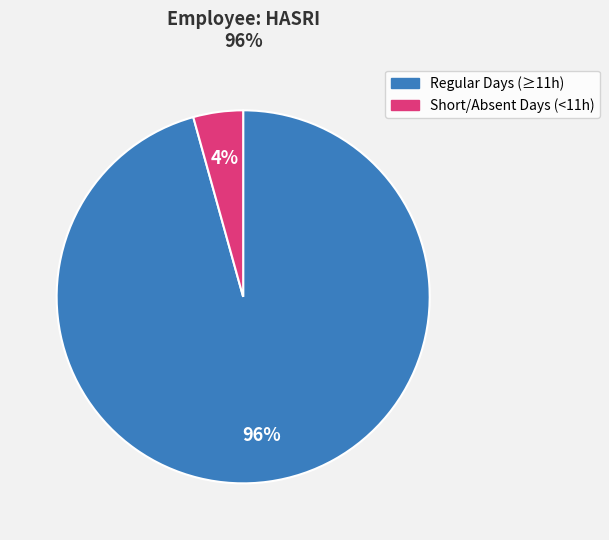

Is there any slice that represents more than half of the pie?

Yes